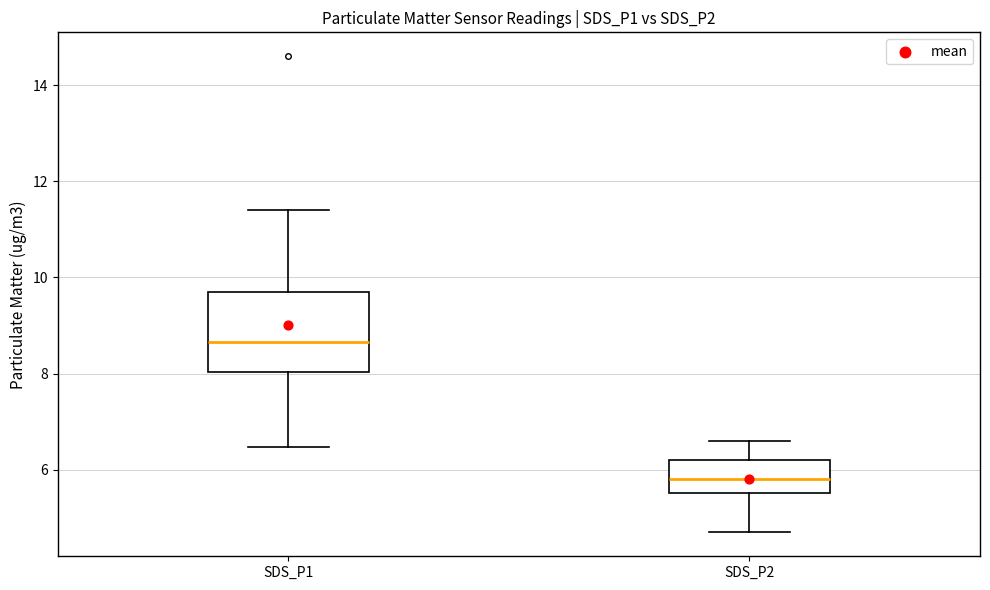

Which box has the highest median line?

SDS_P1